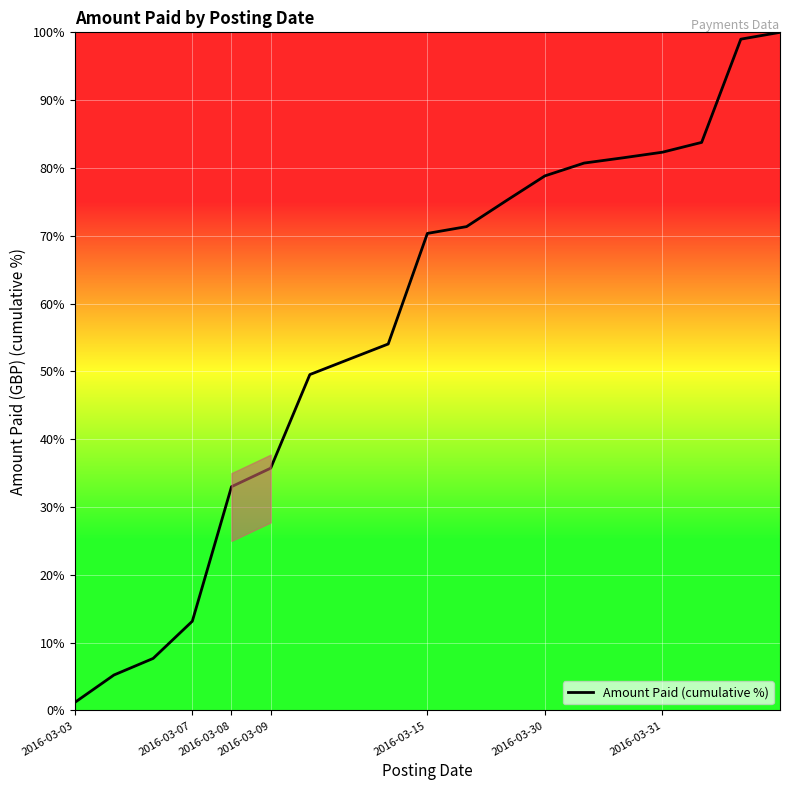

What is the maximum value shown in the chart?

100.0